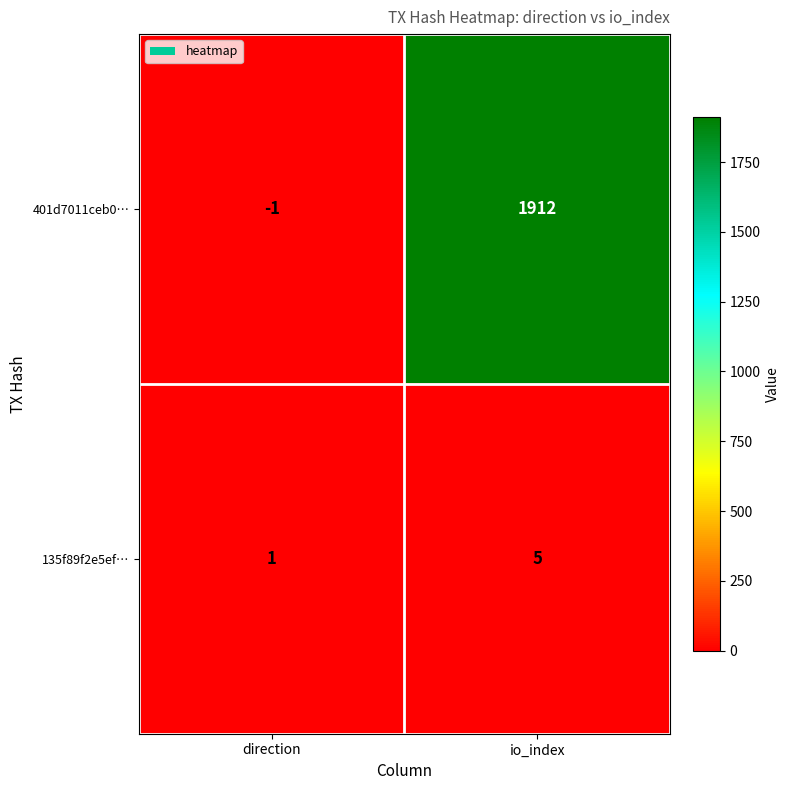

Which series changed the most between direction and io_index?

401d7011ceb0…